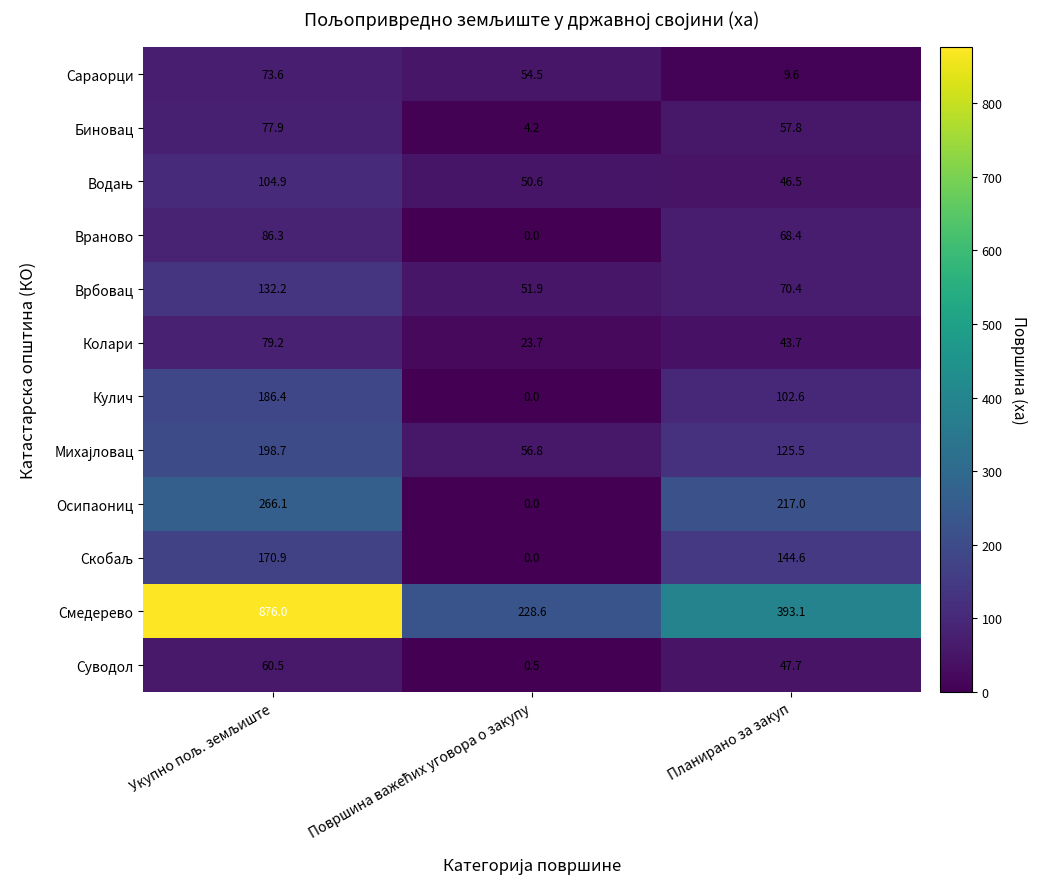

What is the total value across all series at Планирано за закуп?

1326.9